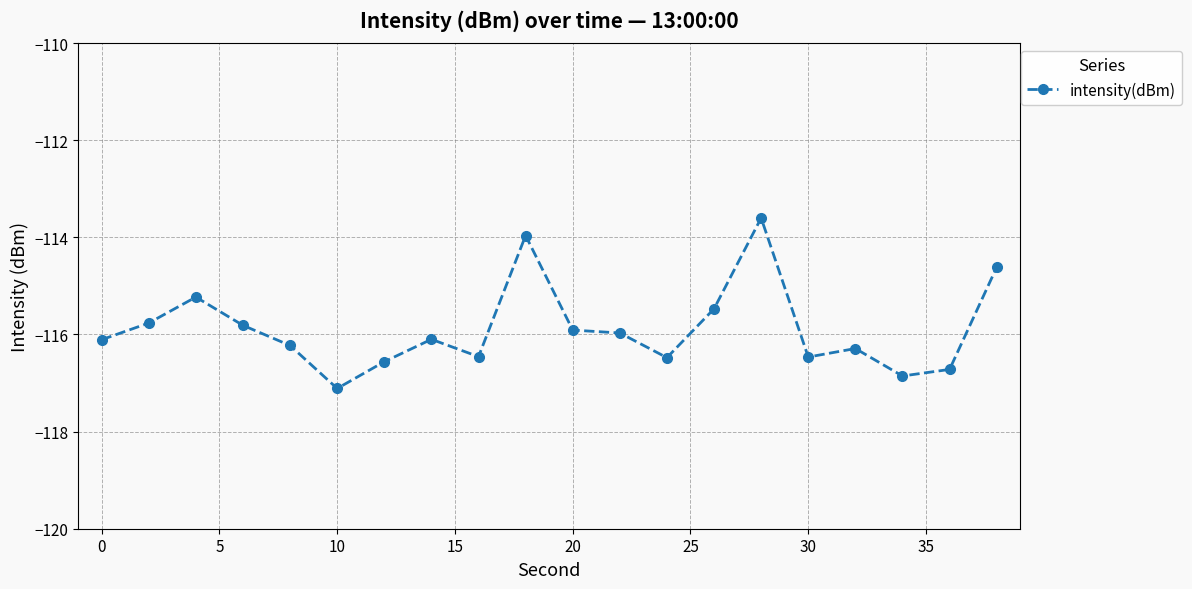

Reading left to right, list all the values displayed in this chart.

-116.1	-115.8	-115.2	-115.8	-116.2	-117.1	-116.6	-116.1	-116.5	-114.0	-115.9	-116.0	-116.5	-115.5	-113.6	-116.5	-116.3	-116.9	-116.7	-114.6